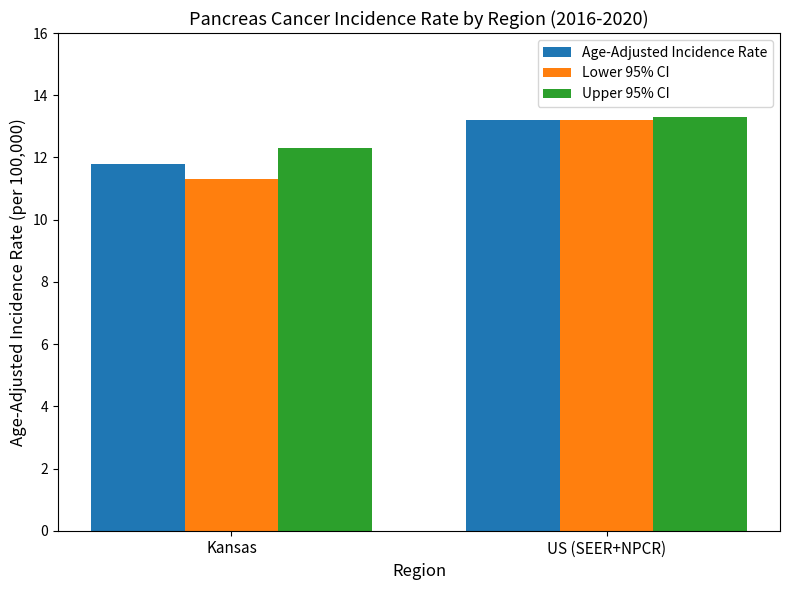

How many series are shown in this chart?

3